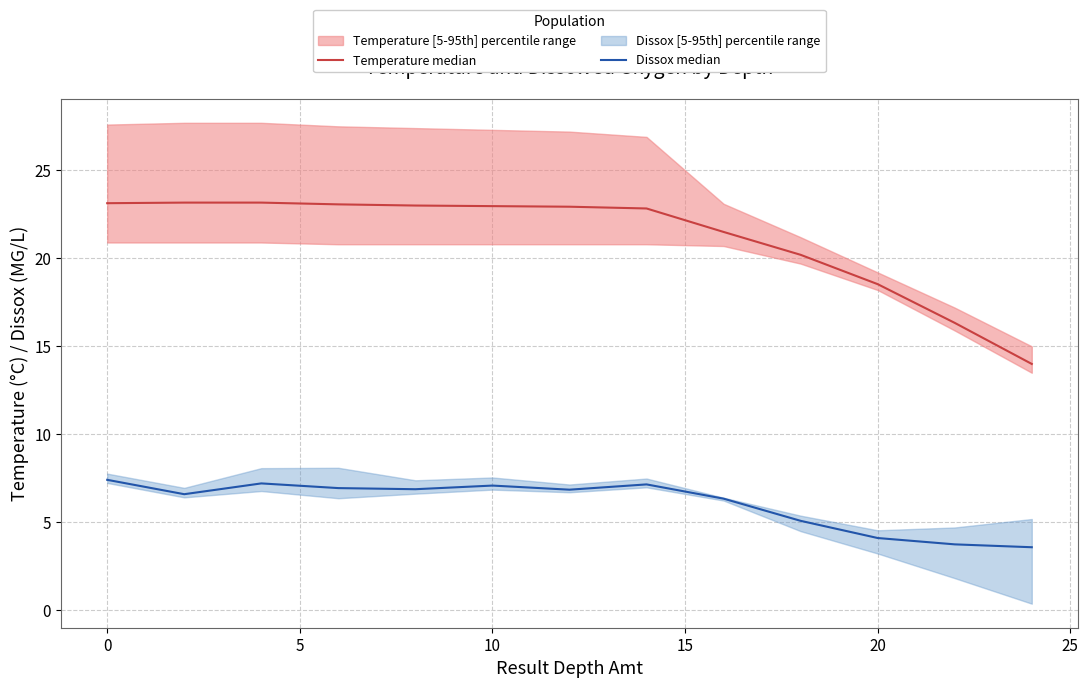

How many distinct data groups are displayed?

2